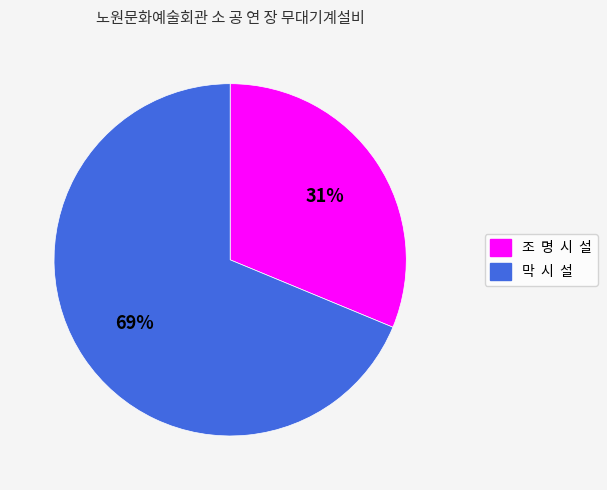

Is the sum of 막 시 설 and 조 명 시 설 greater than half?

Yes